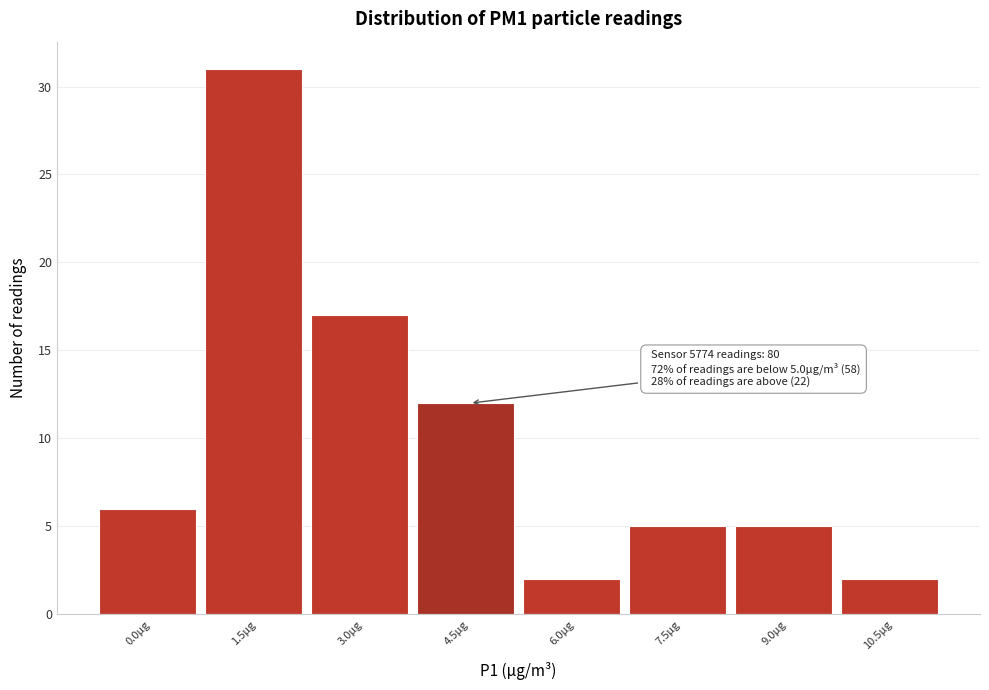

Reading left to right, extract all data points from this chart.

0.0µg=6	1.5µg=31	3.0µg=17	4.5µg=12	6.0µg=2	7.5µg=5	9.0µg=5	10.5µg=2